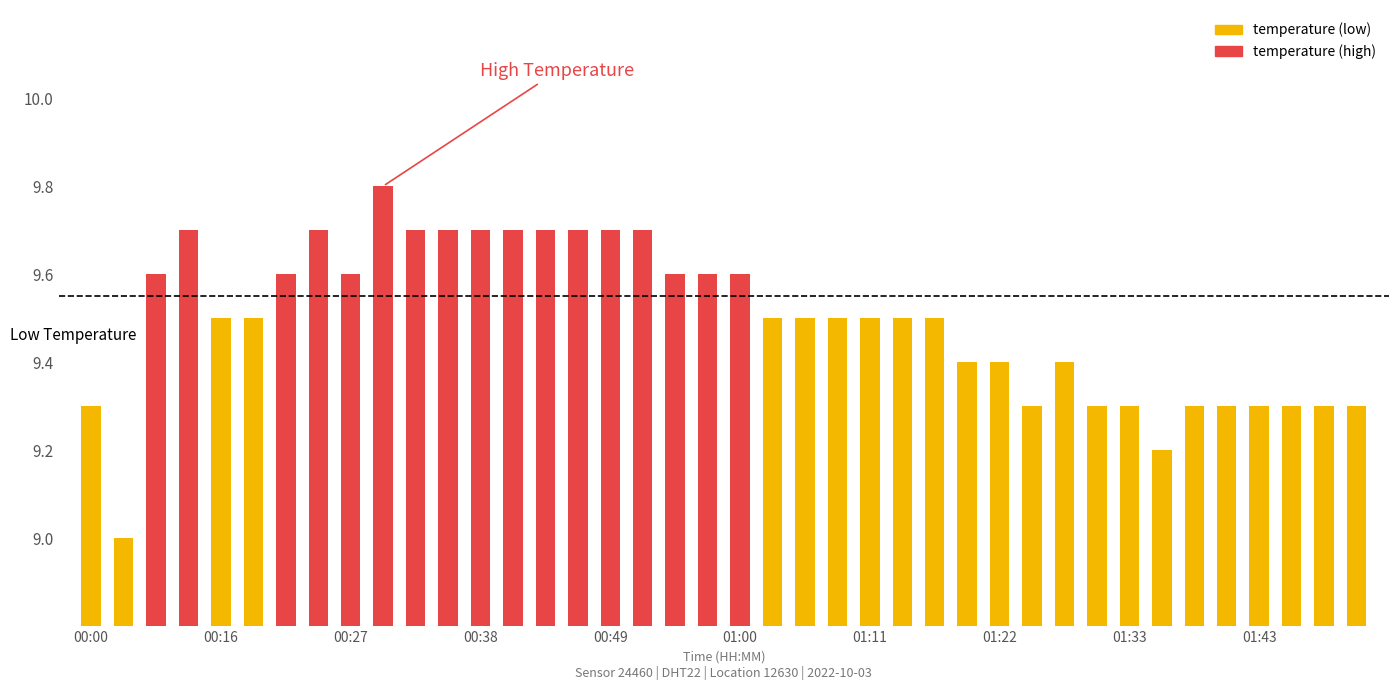

Does the chart contain any negative values?

No